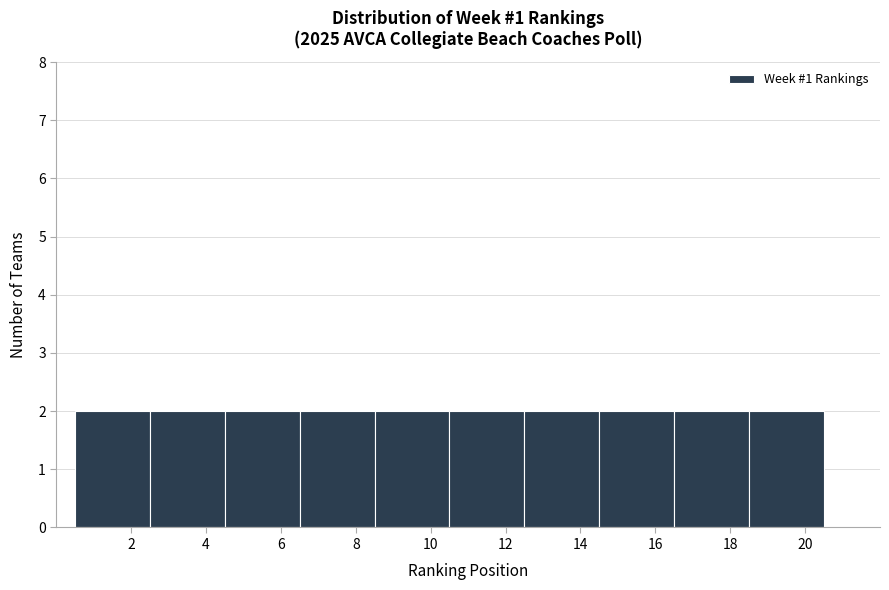

How tall is the bar that spans 2.5 to 4.5 on the x-axis? The values are not printed on the chart, so give them approximately, as read against the axis.

2